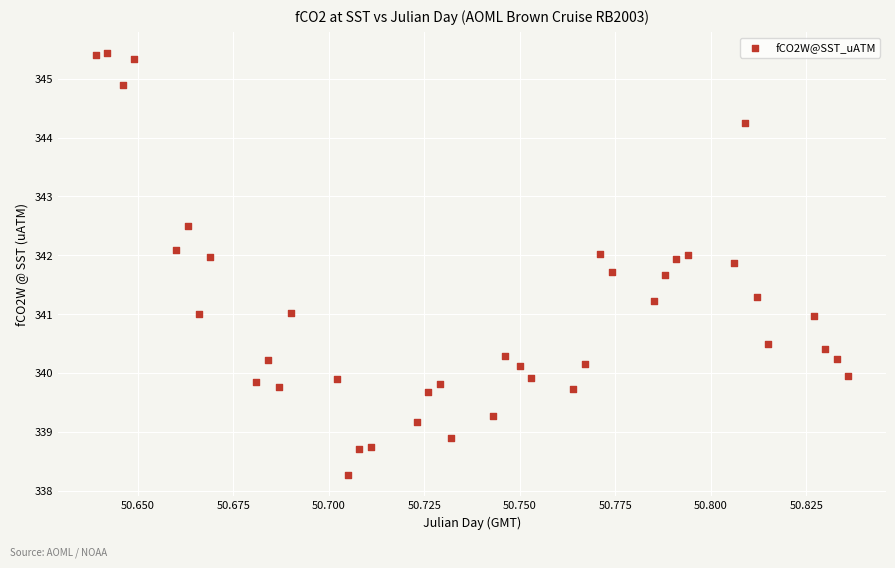

What is the range of Y values (max minus min)?

7.2